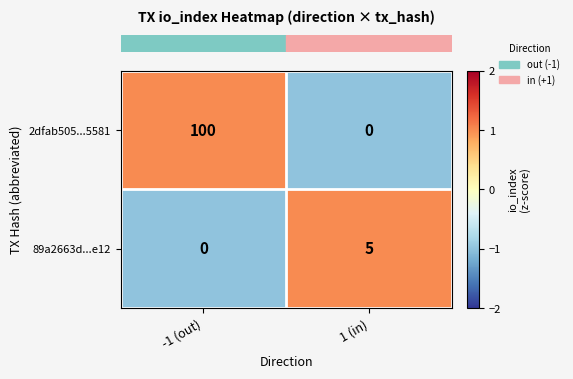

How many categories are shown in the chart?

2